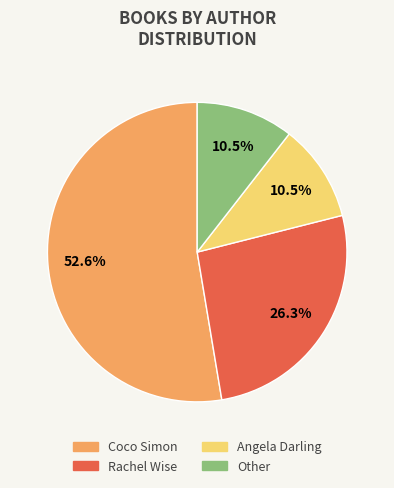

Which slice is the largest?

Coco Simon